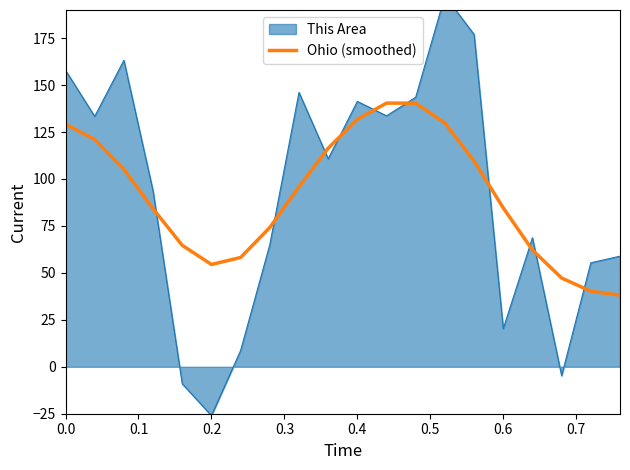

What is the highest value of the Ohio (smoothed) series?

140.4